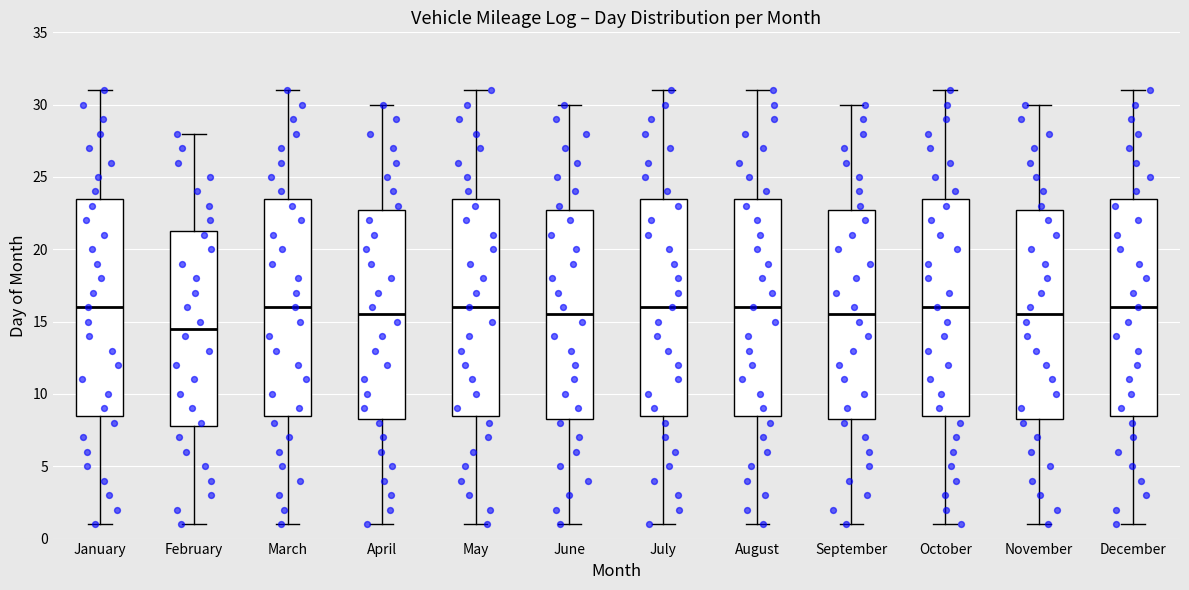

Reading left to right, transcribe this box plot: for each box, give where its median line is, the range the box spans, and where its two whiskers end, as read against the y-axis. The values are not printed on the chart, so give them approximately, as read against the axis.

January: median 16.0, box 8.5 to 23.5, whiskers 1.0 to 31.0
February: median 14.5, box 8.0 to 21.5, whiskers 1.0 to 28.0
March: median 16.0, box 8.5 to 23.5, whiskers 1.0 to 31.0
April: median 15.5, box 8.5 to 23.0, whiskers 1.0 to 30.0
May: median 16.0, box 8.5 to 23.5, whiskers 1.0 to 31.0
June: median 15.5, box 8.5 to 23.0, whiskers 1.0 to 30.0
July: median 16.0, box 8.5 to 23.5, whiskers 1.0 to 31.0
August: median 16.0, box 8.5 to 23.5, whiskers 1.0 to 31.0
September: median 15.5, box 8.5 to 23.0, whiskers 1.0 to 30.0
October: median 16.0, box 8.5 to 23.5, whiskers 1.0 to 31.0
November: median 15.5, box 8.5 to 23.0, whiskers 1.0 to 30.0
December: median 16.0, box 8.5 to 23.5, whiskers 1.0 to 31.0